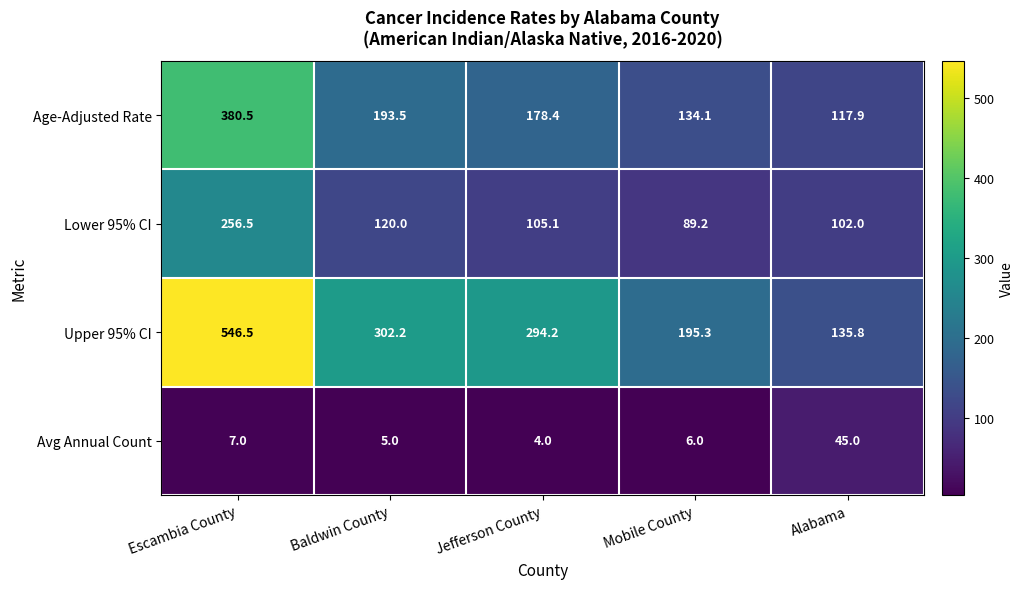

Is it true that Avg Annual Count equals 7.0 at Escambia County?

True